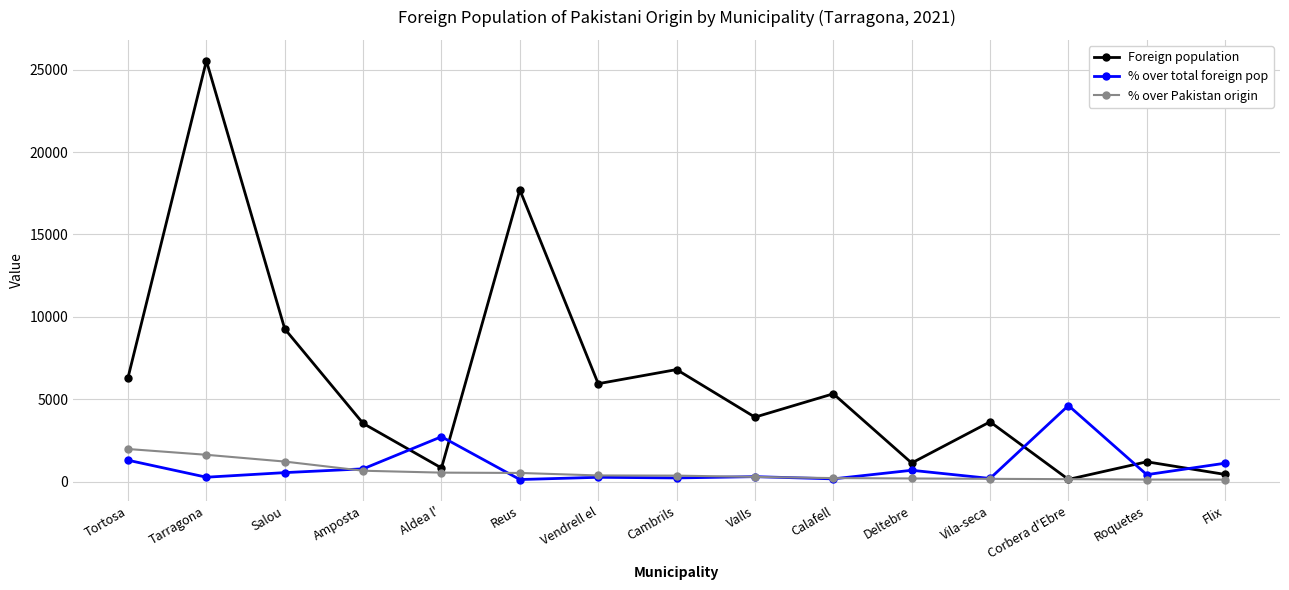

Which category has the highest value in the Foreign population series?

Tarragona